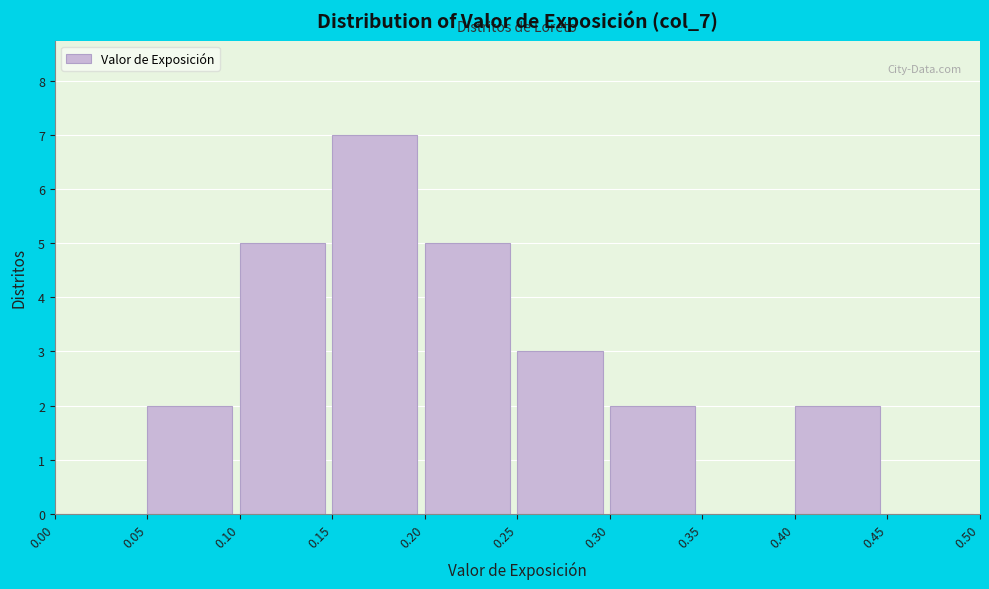

Reading left to right, transcribe this chart: for each bar, give the range it covers on the x-axis and its height. The values are not printed on the chart, so give them approximately, as read against the axis.

0.00 to 0.05: 0
0.05 to 0.10: 2
0.10 to 0.15: 5
0.15 to 0.20: 7
0.20 to 0.25: 5
0.25 to 0.30: 3
0.30 to 0.35: 2
0.35 to 0.40: 0
0.40 to 0.45: 2
0.45 to 0.50: 0